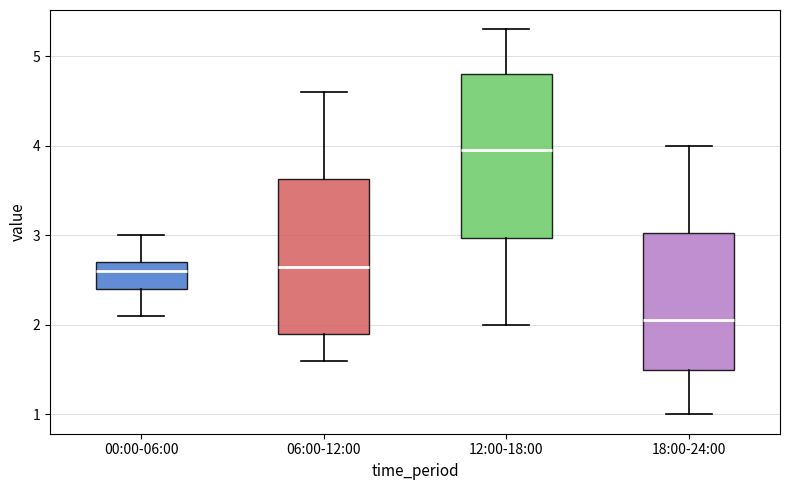

Reading left to right, read every box against the y-axis: the position of its median line, the range the box covers, and the ends of its whiskers. The values are not printed on the chart, so give them approximately, as read against the axis.

00:00-06:00: median 2.6, box 2.4 to 2.7, whiskers 2.1 to 3.0
06:00-12:00: median 2.7, box 1.9 to 3.6, whiskers 1.6 to 4.6
12:00-18:00: median 4.0, box 3.0 to 4.8, whiskers 2.0 to 5.3
18:00-24:00: median 2.1, box 1.5 to 3.0, whiskers 1.0 to 4.0